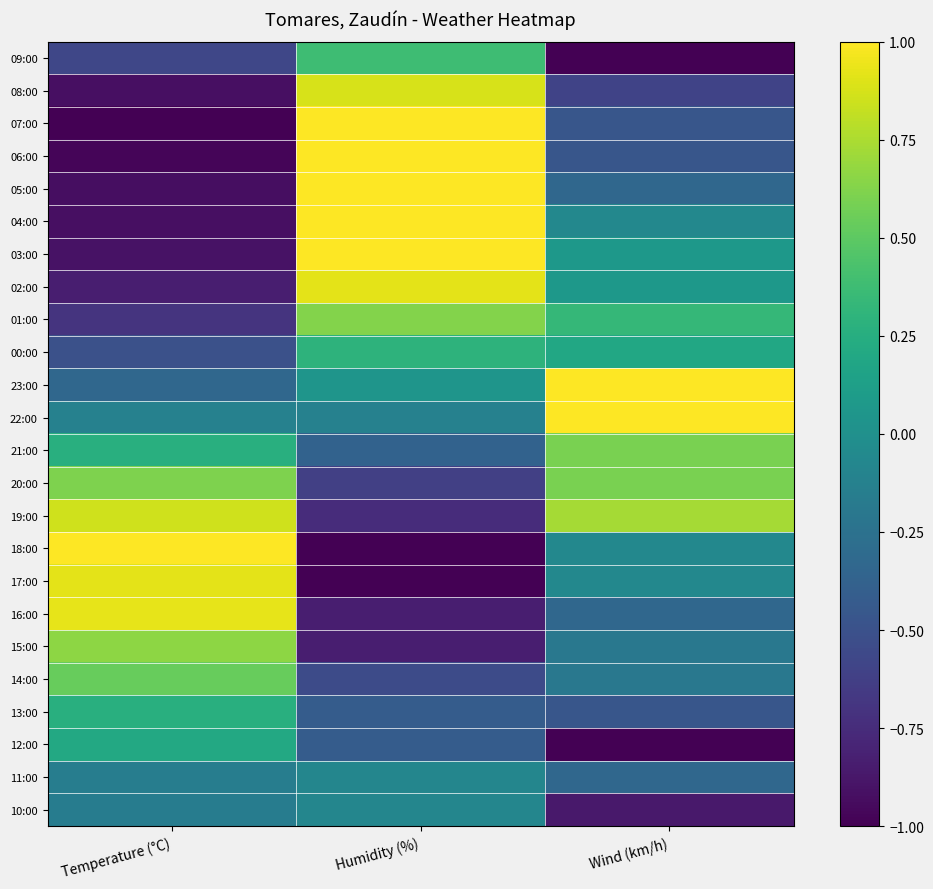

Reading left to right, extract all data points from this chart.

09:00: Temperature (°C)=-0.6	Humidity (%)=0.4	Wind (km/h)=-1.0
08:00: Temperature (°C)=-0.9	Humidity (%)=0.9	Wind (km/h)=-0.6
07:00: Temperature (°C)=-1.0	Humidity (%)=1.0	Wind (km/h)=-0.5
06:00: Temperature (°C)=-1.0	Humidity (%)=1.0	Wind (km/h)=-0.5
05:00: Temperature (°C)=-0.9	Humidity (%)=1.0	Wind (km/h)=-0.3
04:00: Temperature (°C)=-0.9	Humidity (%)=1.0	Wind (km/h)=-0.1
03:00: Temperature (°C)=-0.9	Humidity (%)=1.0	Wind (km/h)=0.1
02:00: Temperature (°C)=-0.8	Humidity (%)=0.9	Wind (km/h)=0.1
01:00: Temperature (°C)=-0.7	Humidity (%)=0.6	Wind (km/h)=0.3
00:00: Temperature (°C)=-0.5	Humidity (%)=0.3	Wind (km/h)=0.2
23:00: Temperature (°C)=-0.3	Humidity (%)=0.0	Wind (km/h)=1.0
22:00: Temperature (°C)=-0.1	Humidity (%)=-0.1	Wind (km/h)=1.0
21:00: Temperature (°C)=0.3	Humidity (%)=-0.4	Wind (km/h)=0.6
20:00: Temperature (°C)=0.6	Humidity (%)=-0.6	Wind (km/h)=0.6
19:00: Temperature (°C)=0.9	Humidity (%)=-0.8	Wind (km/h)=0.7
18:00: Temperature (°C)=1.0	Humidity (%)=-1.0	Wind (km/h)=-0.1
17:00: Temperature (°C)=0.9	Humidity (%)=-1.0	Wind (km/h)=-0.1
16:00: Temperature (°C)=0.9	Humidity (%)=-0.8	Wind (km/h)=-0.3
15:00: Temperature (°C)=0.7	Humidity (%)=-0.8	Wind (km/h)=-0.2
14:00: Temperature (°C)=0.5	Humidity (%)=-0.5	Wind (km/h)=-0.2
13:00: Temperature (°C)=0.3	Humidity (%)=-0.4	Wind (km/h)=-0.5
12:00: Temperature (°C)=0.2	Humidity (%)=-0.4	Wind (km/h)=-1.0
11:00: Temperature (°C)=-0.1	Humidity (%)=-0.1	Wind (km/h)=-0.3
10:00: Temperature (°C)=-0.2	Humidity (%)=-0.1	Wind (km/h)=-0.9